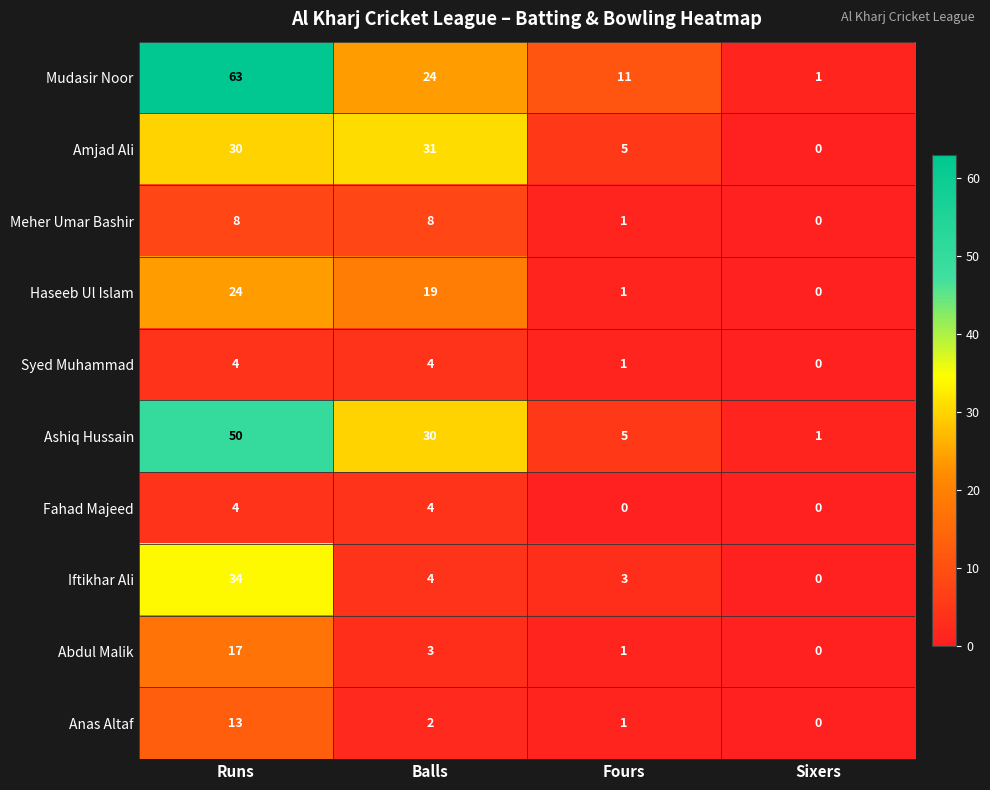

How many data points does each series have?

4